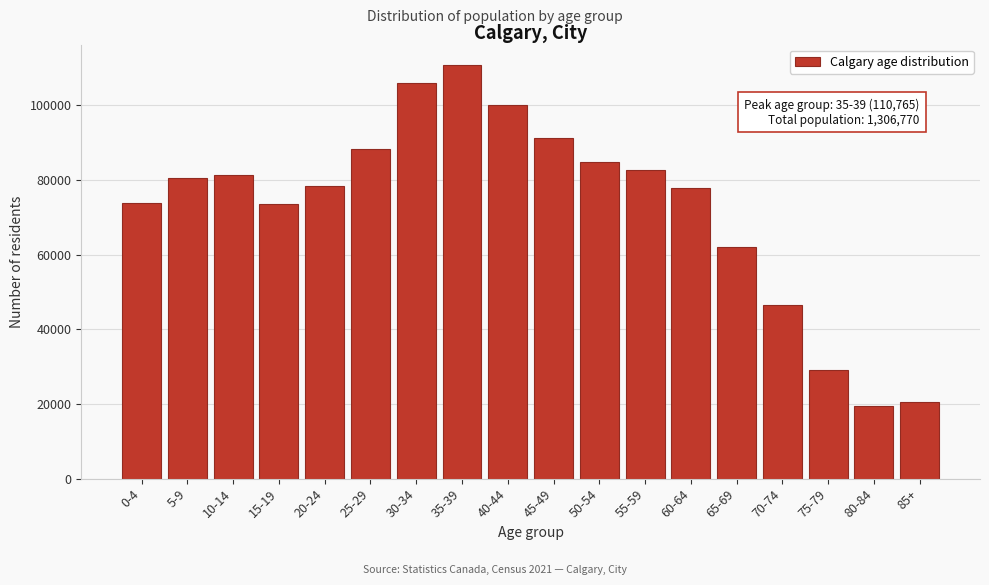

What is the label of the 15th bar from the left?

70-74